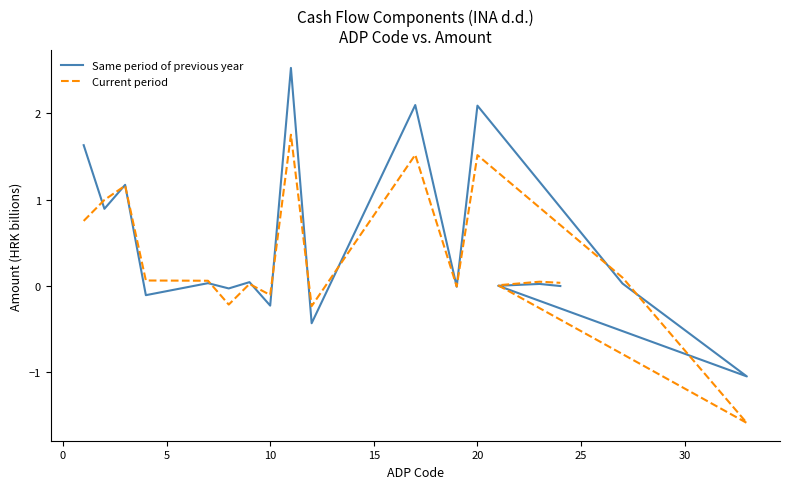

How many data points in Current period are less than 0?

5